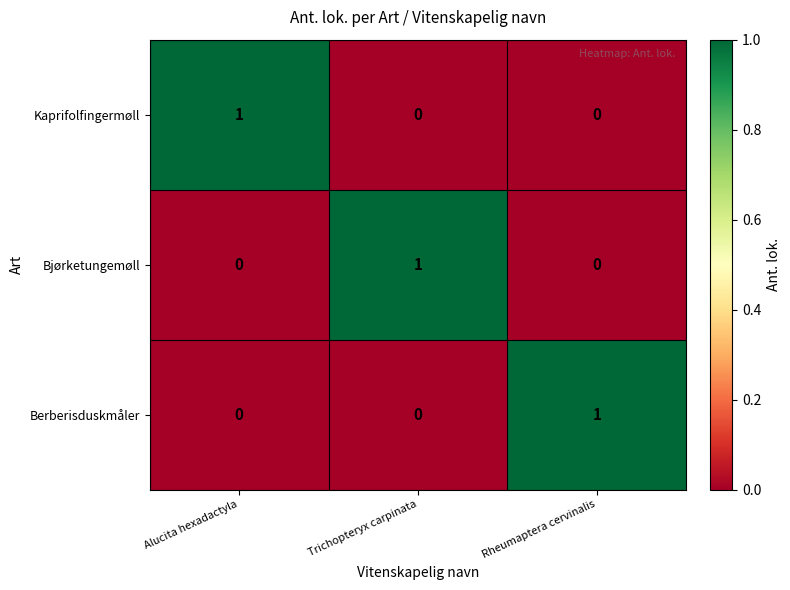

The value of Bjørketungemøll at Alucita hexadactyla is 0. True or false?

True